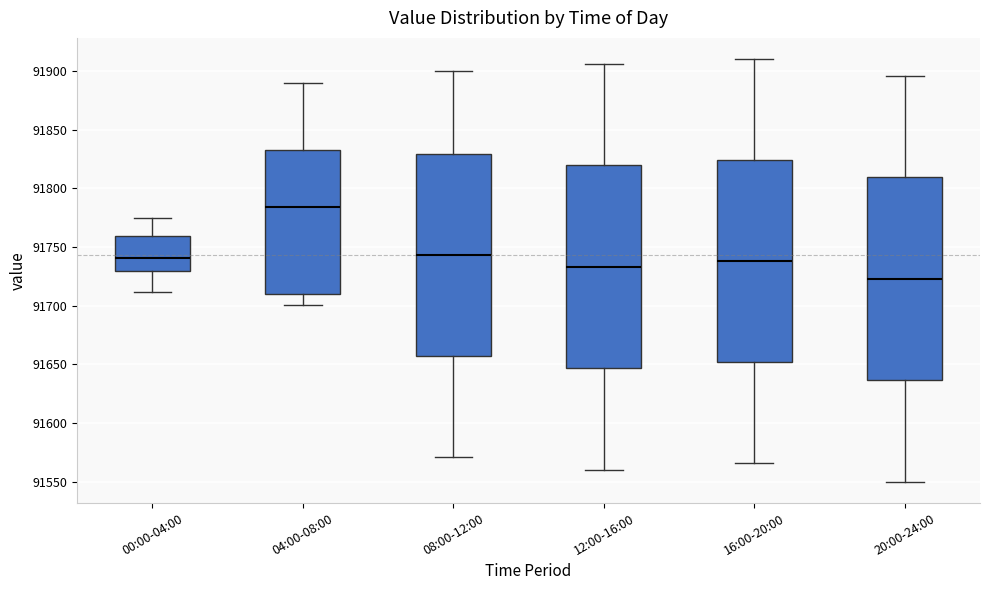

Which box has the lowest median line?

20:00-24:00